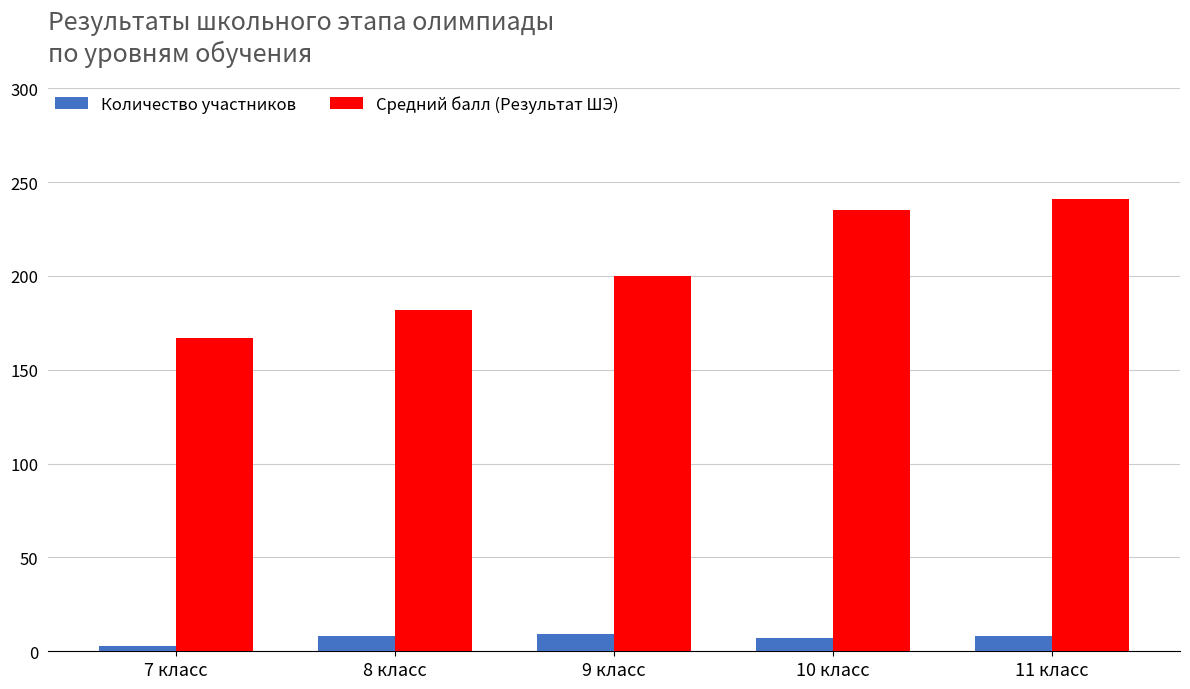

What is the average value of the Средний балл (Результат ШЭ) series?

205